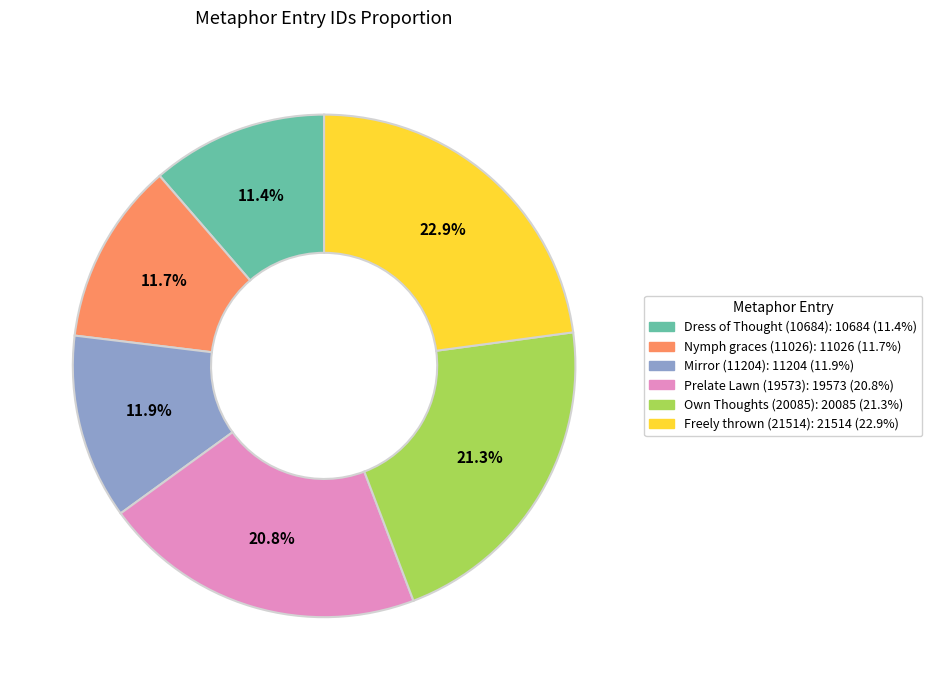

What portion of the pie excludes Freely thrown (21514)?

77.1%